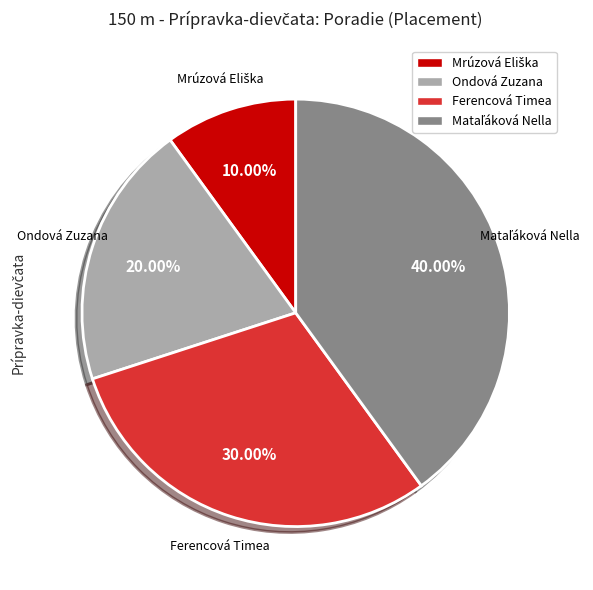

Is there a majority slice in this chart?

No